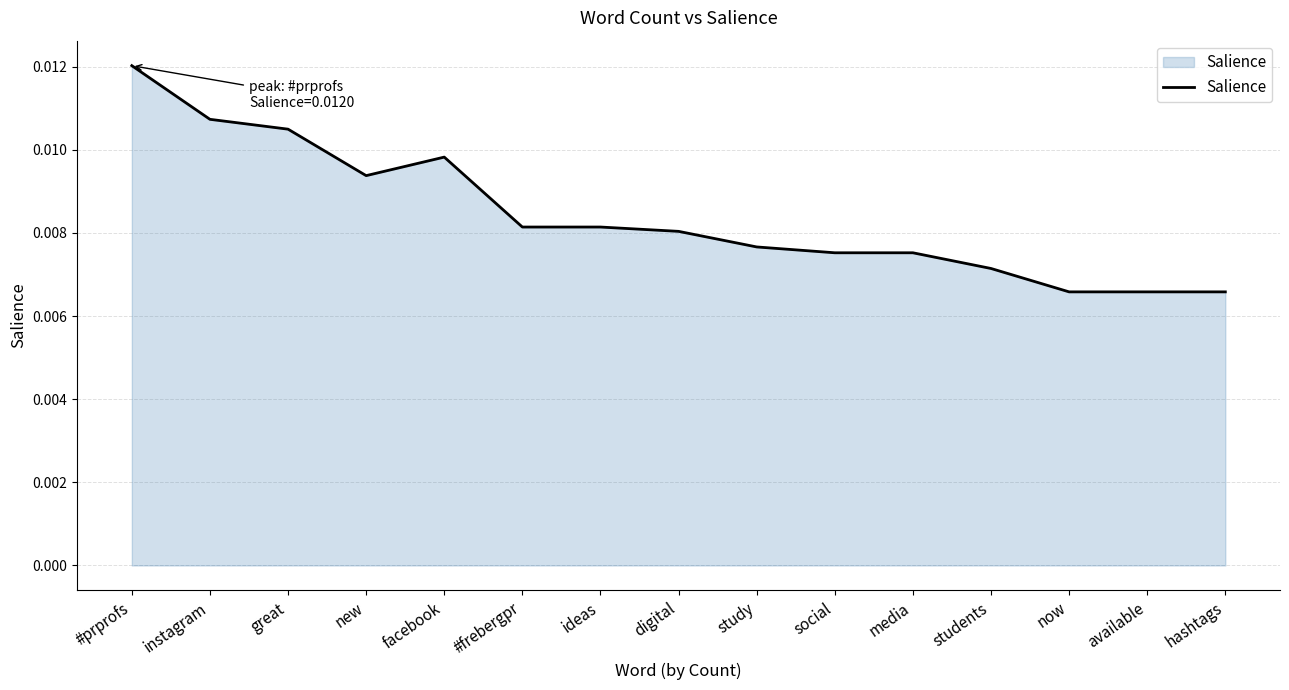

Between great and now, which is larger?

great